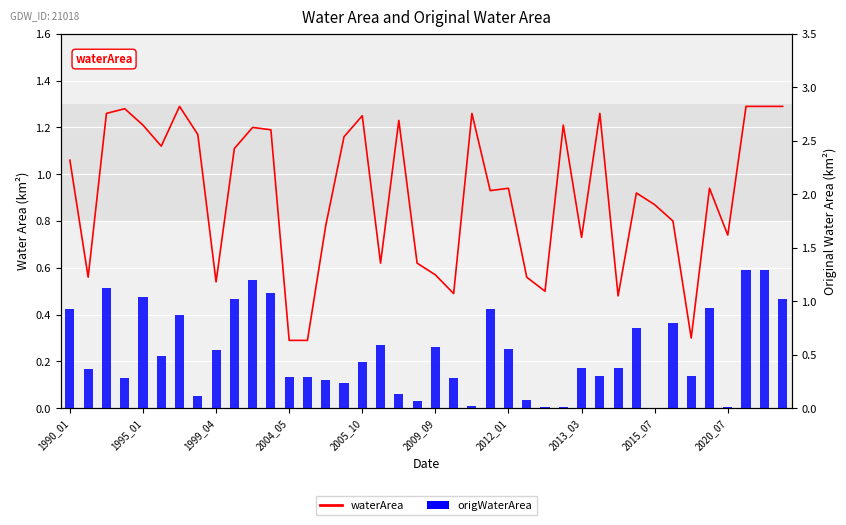

Which series has the largest range (max minus min)?

origWaterArea